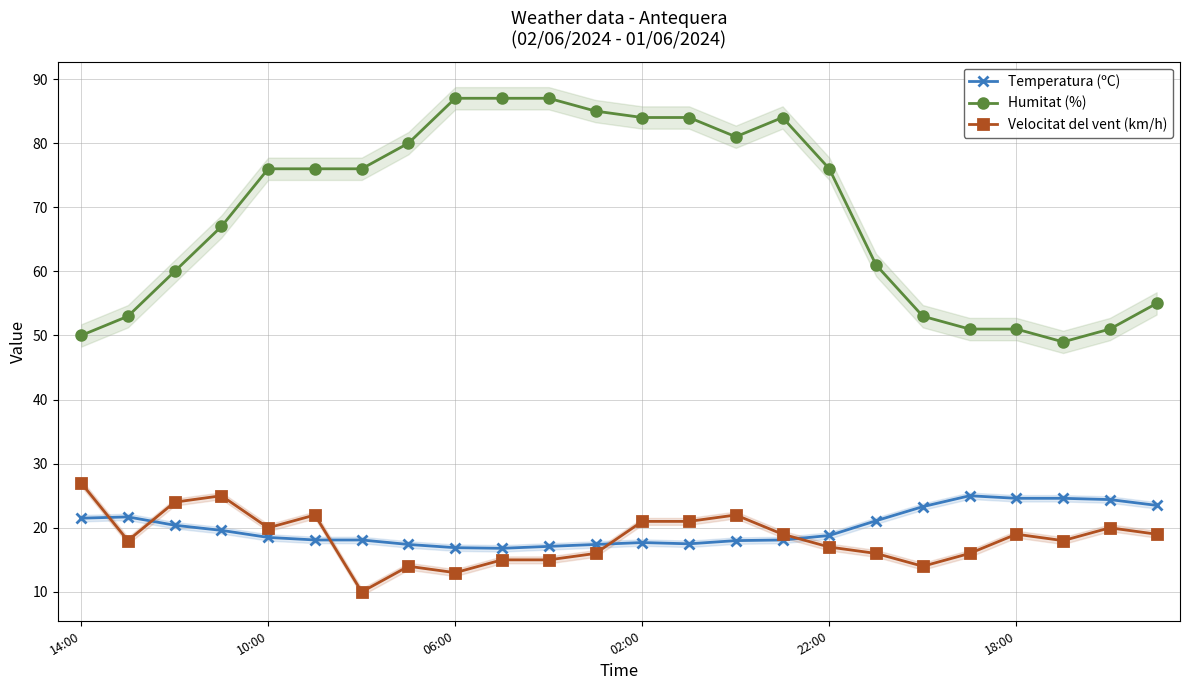

The value of Velocitat del vent (km/h) at 10 is 24.6. True or false?

False